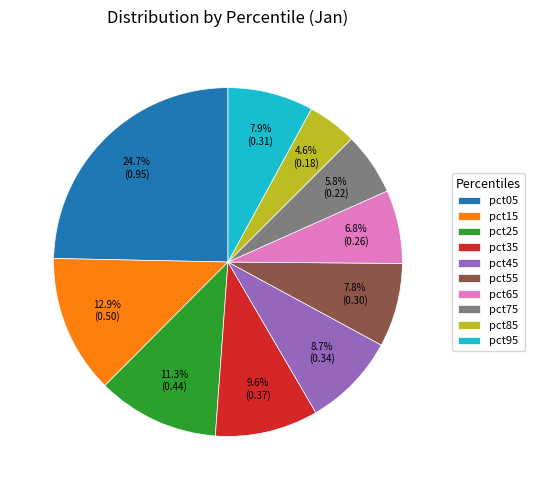

What percentage is NOT represented by pct25?

88.7%